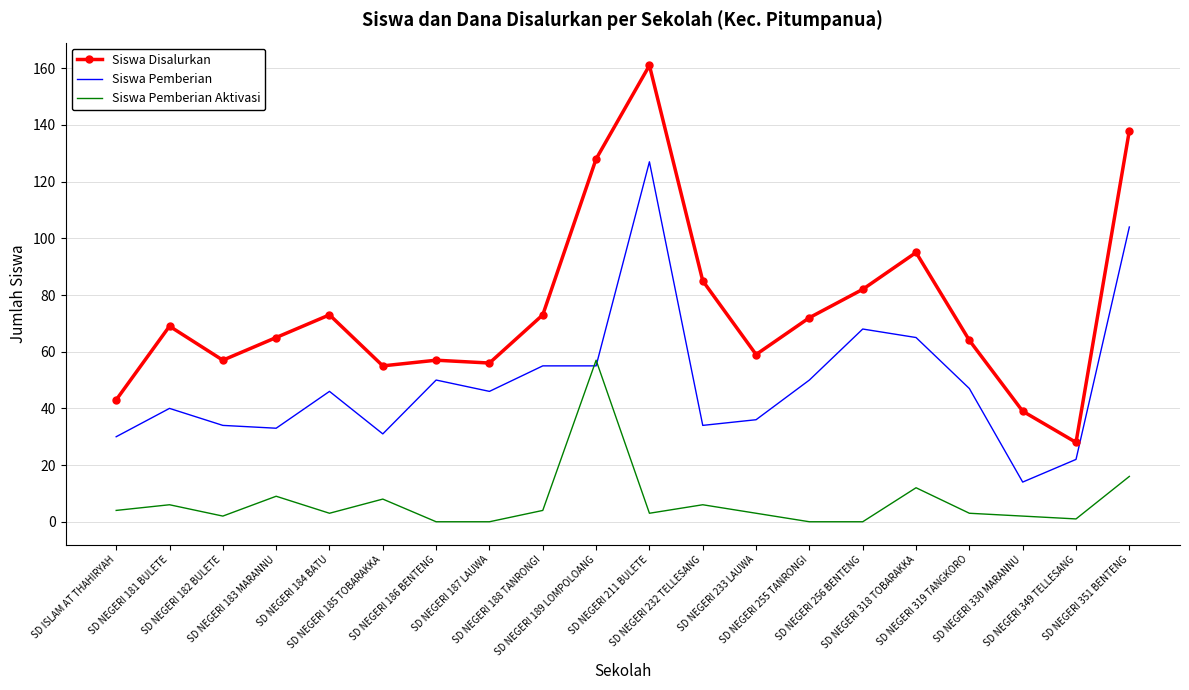

Which series changed the most between SD NEGERI 256 BENTENG and SD NEGERI 319 TANGKORO?

Siswa Pemberian